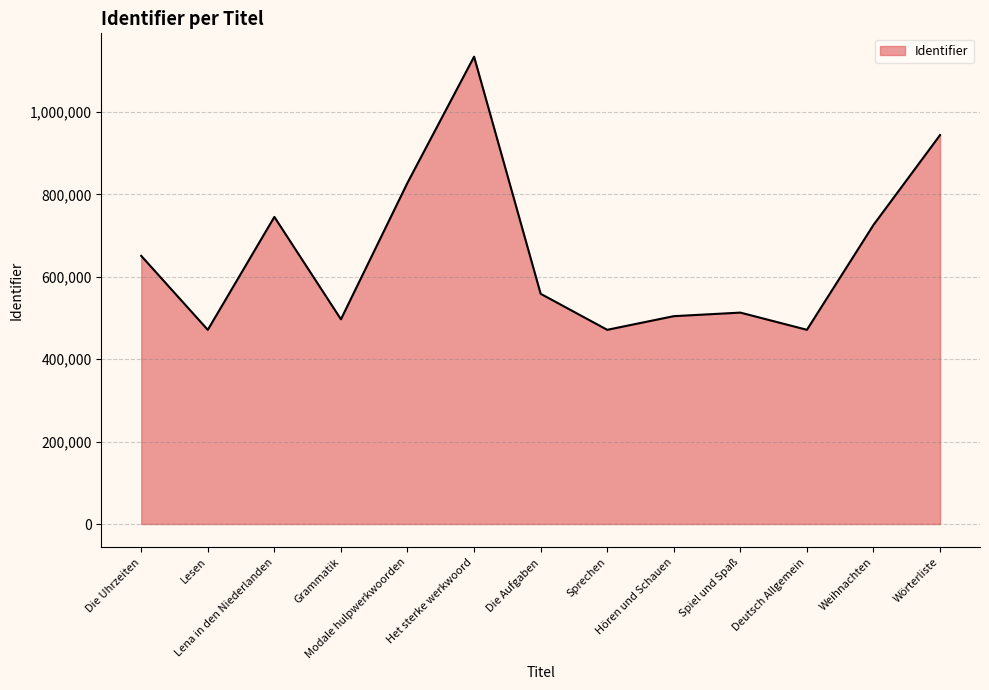

The chart shows a value of 943891 at Wörterliste. True or false?

True